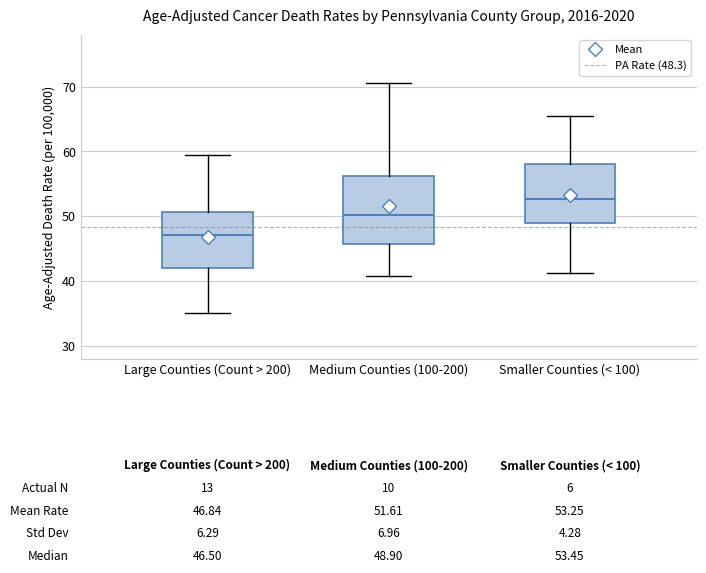

Which box's median line is the lowest?

Large Counties (Count > 200)